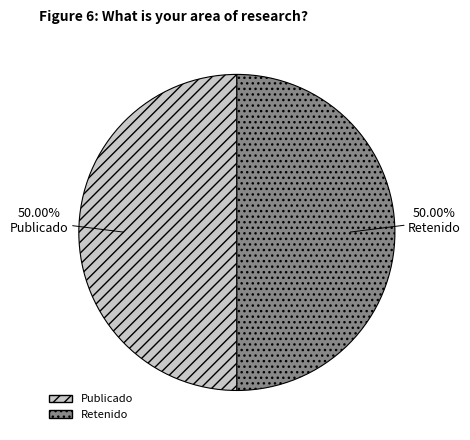

Is the sum of Publicado and Retenido greater than half?

Yes